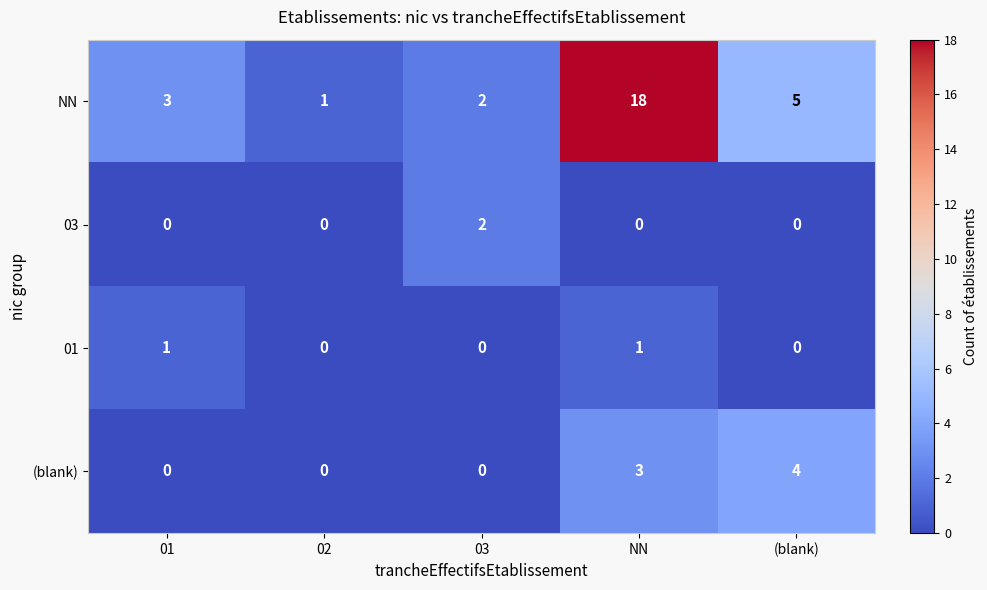

List the series in order of their peak value, highest first.

NN, (blank), 03, 01